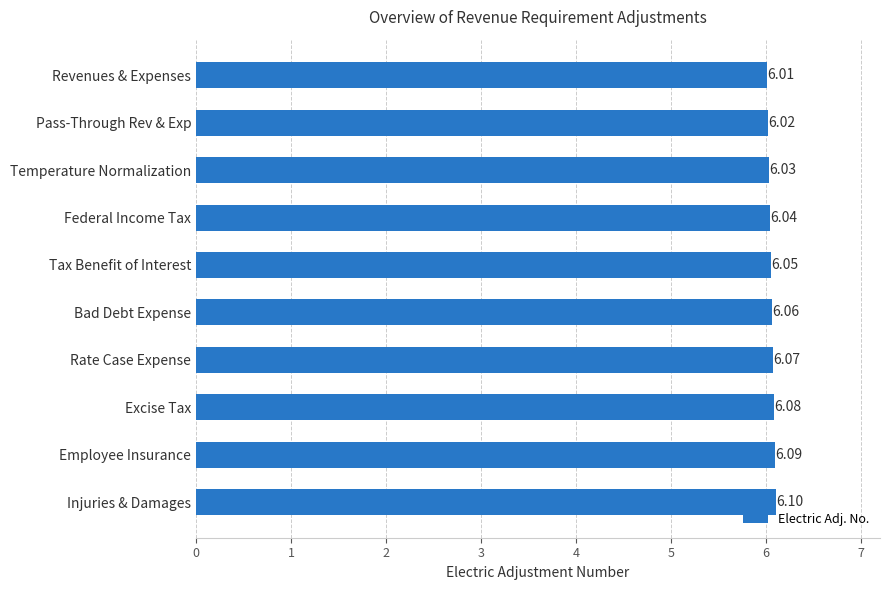

Does the chart contain stacked bars?

No